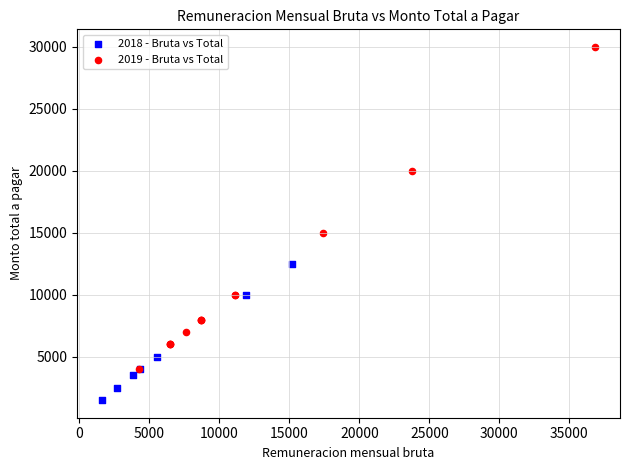

Which series has the widest spread of Y values?

2019 - Bruta vs Total